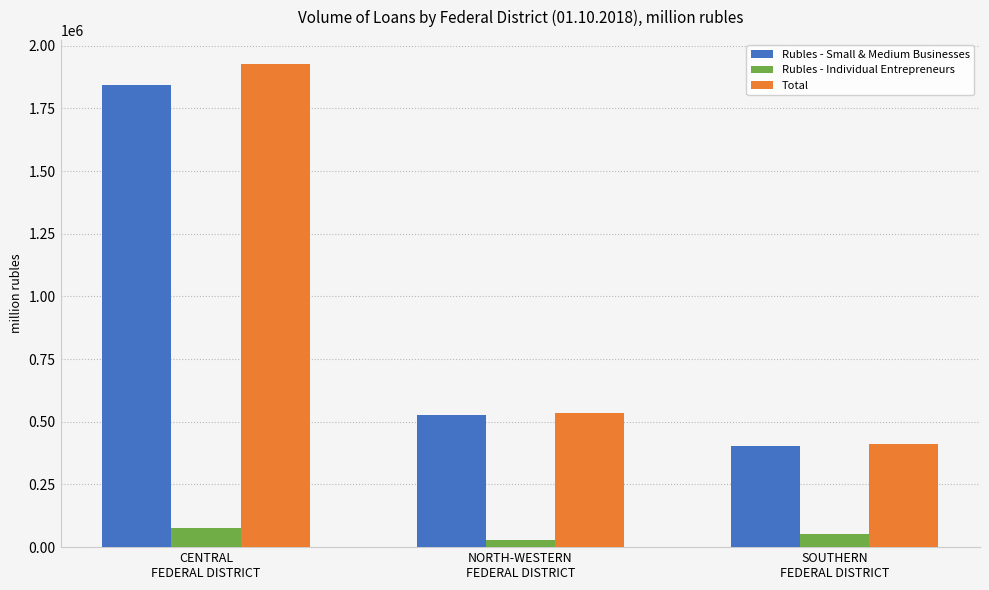

Which category has the lowest value in the Rubles - Individual Entrepreneurs series?

NORTH-WESTERN
FEDERAL DISTRICT